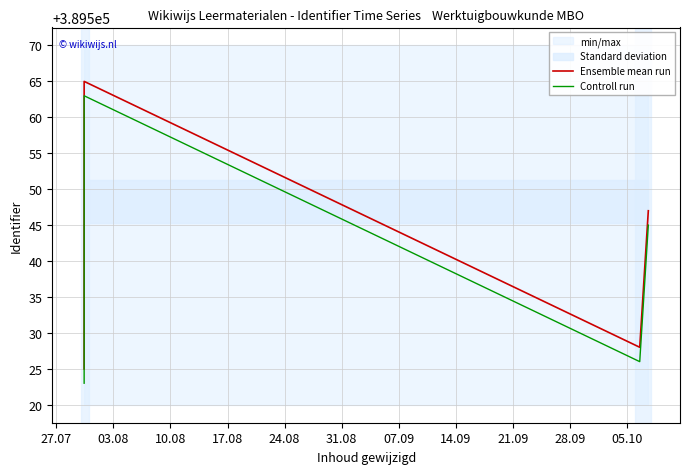

What is the spread (max minus min) of values at 07.09?

2